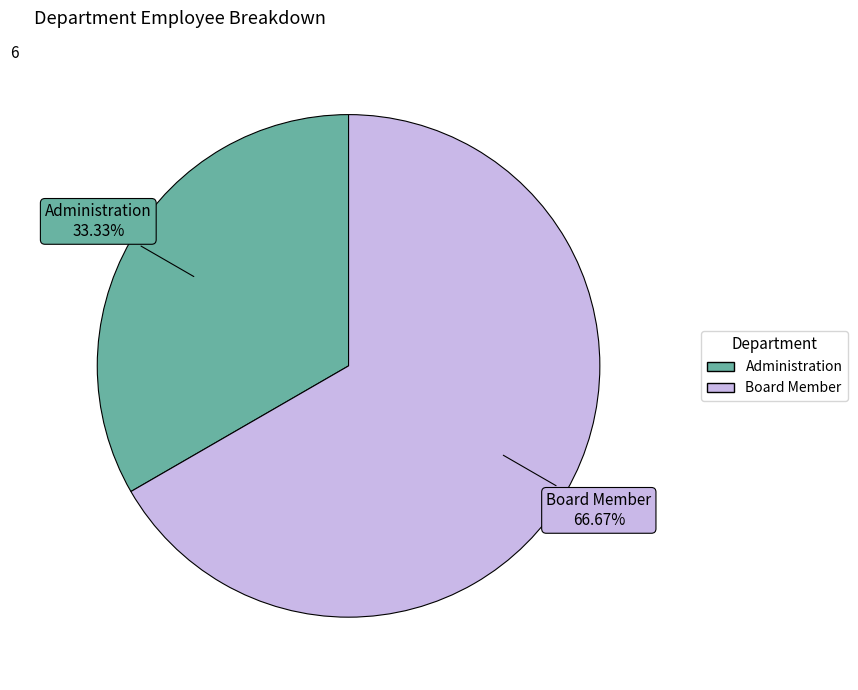

The Administration slice represents 45% of the pie. True or false?

False